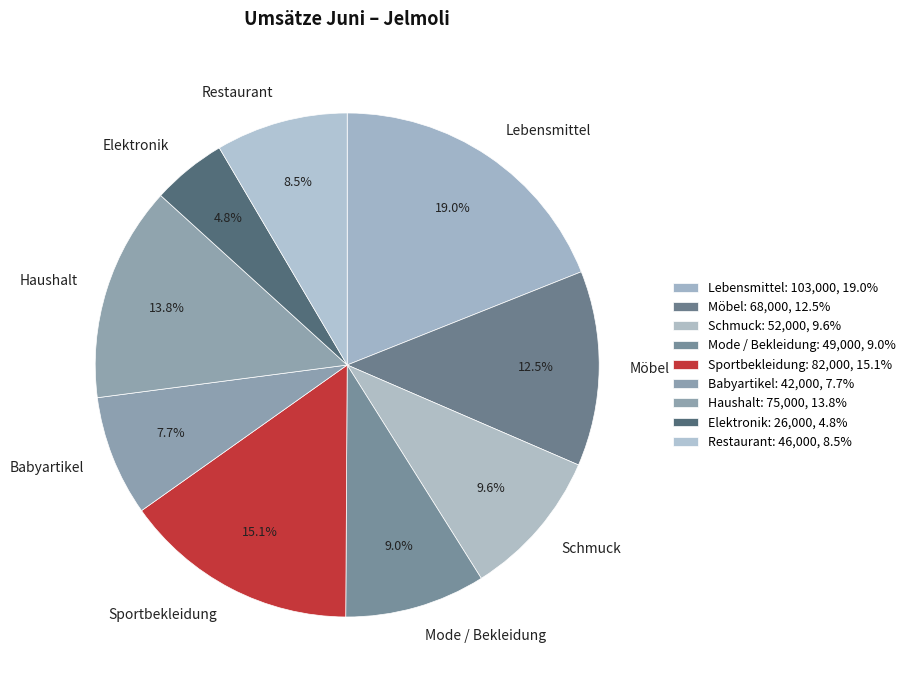

Combined, do Babyartikel and Lebensmittel account for over 50%?

No